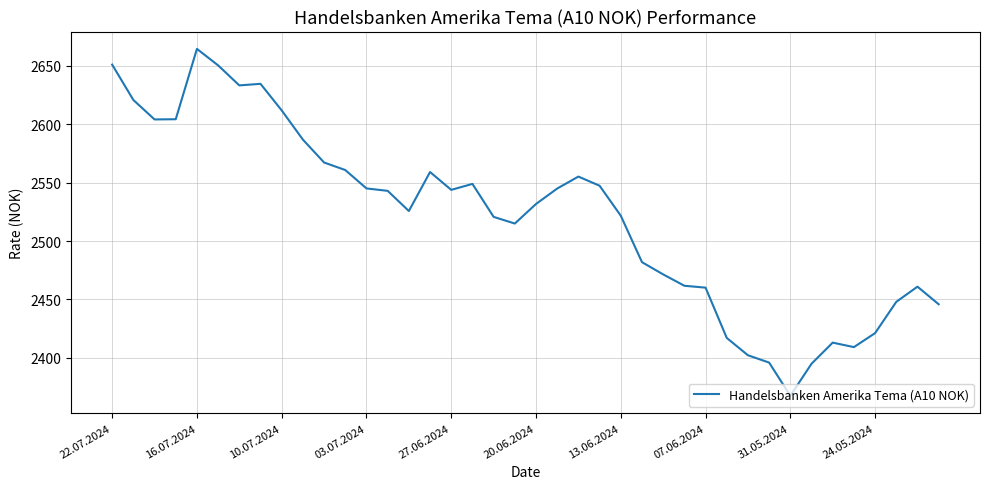

How many lines are shown in the chart?

1